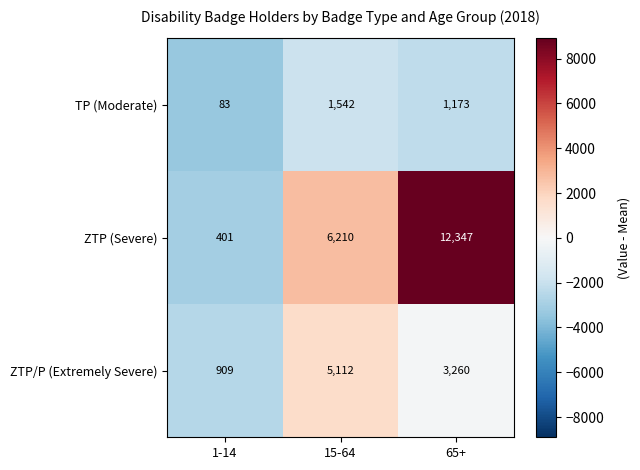

At 65+, list the series in order from smallest to largest.

TP (Moderate), ZTP/P (Extremely Severe), ZTP (Severe)